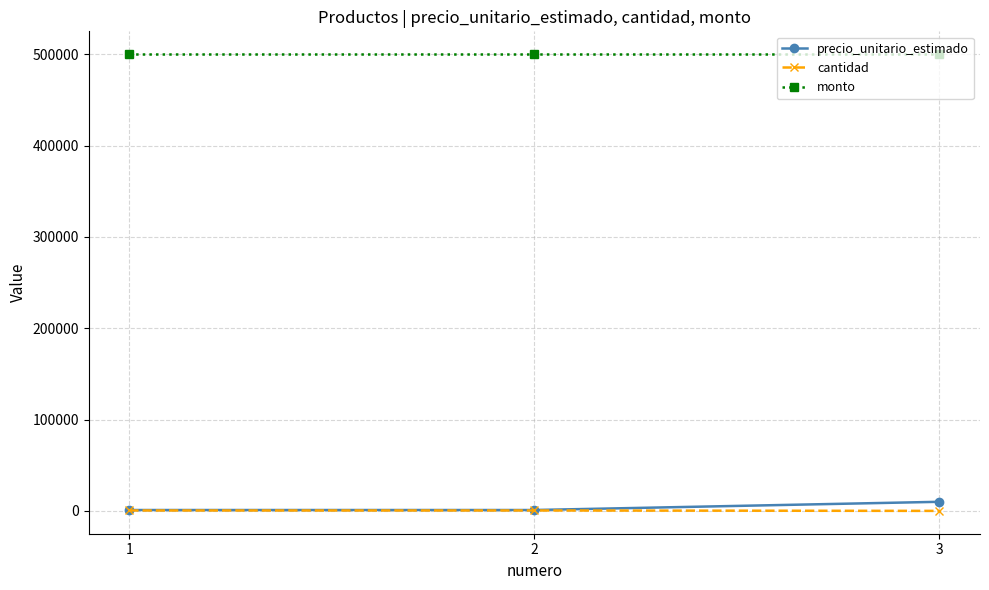

What is the value of the cantidad point at the 3rd from the left?

50